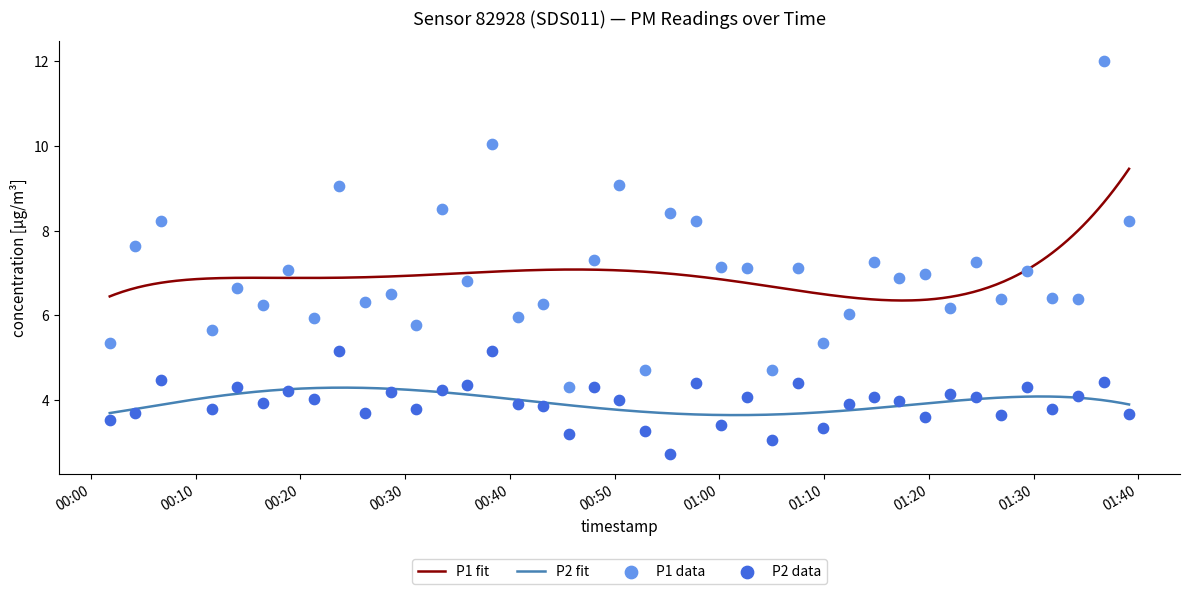

Which series has the largest total across all categories?

P1